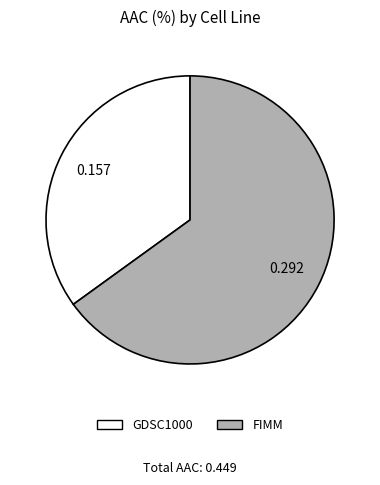

Which slice is the largest?

FIMM